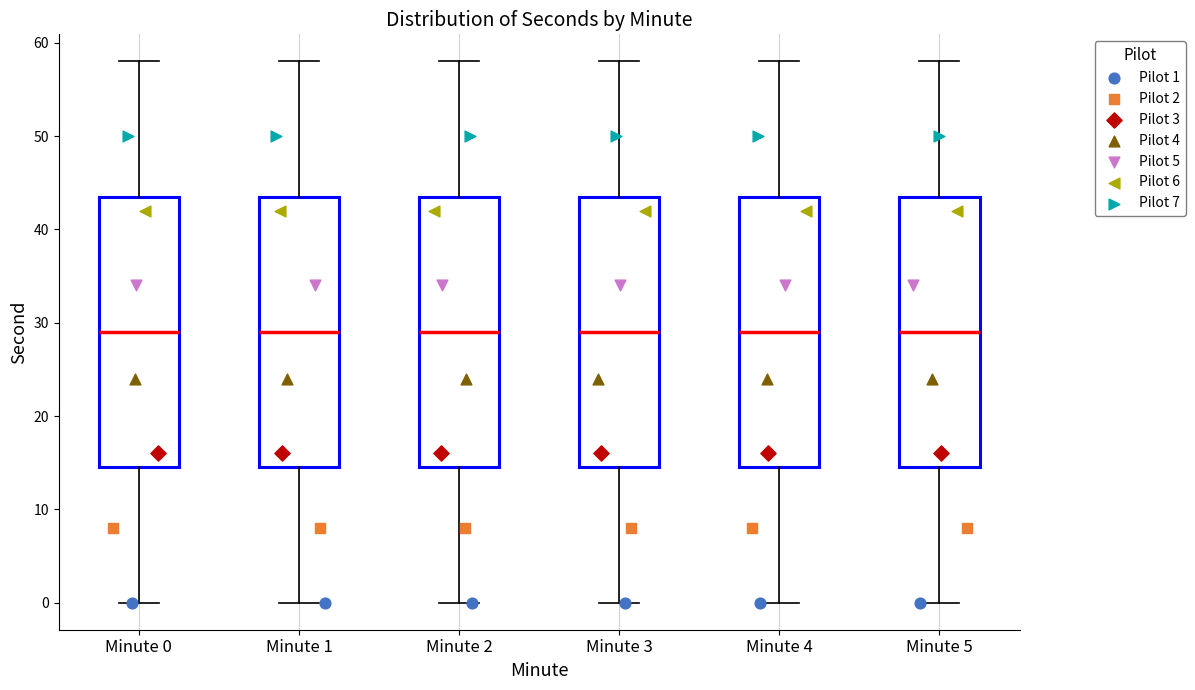

Reading left to right, read every box against the y-axis: the position of its median line, the range the box covers, and the ends of its whiskers. The values are not printed on the chart, so give them approximately, as read against the axis.

Minute 0: median 29, box 15 to 44, whiskers 0 to 58
Minute 1: median 29, box 15 to 44, whiskers 0 to 58
Minute 2: median 29, box 15 to 44, whiskers 0 to 58
Minute 3: median 29, box 15 to 44, whiskers 0 to 58
Minute 4: median 29, box 15 to 44, whiskers 0 to 58
Minute 5: median 29, box 15 to 44, whiskers 0 to 58